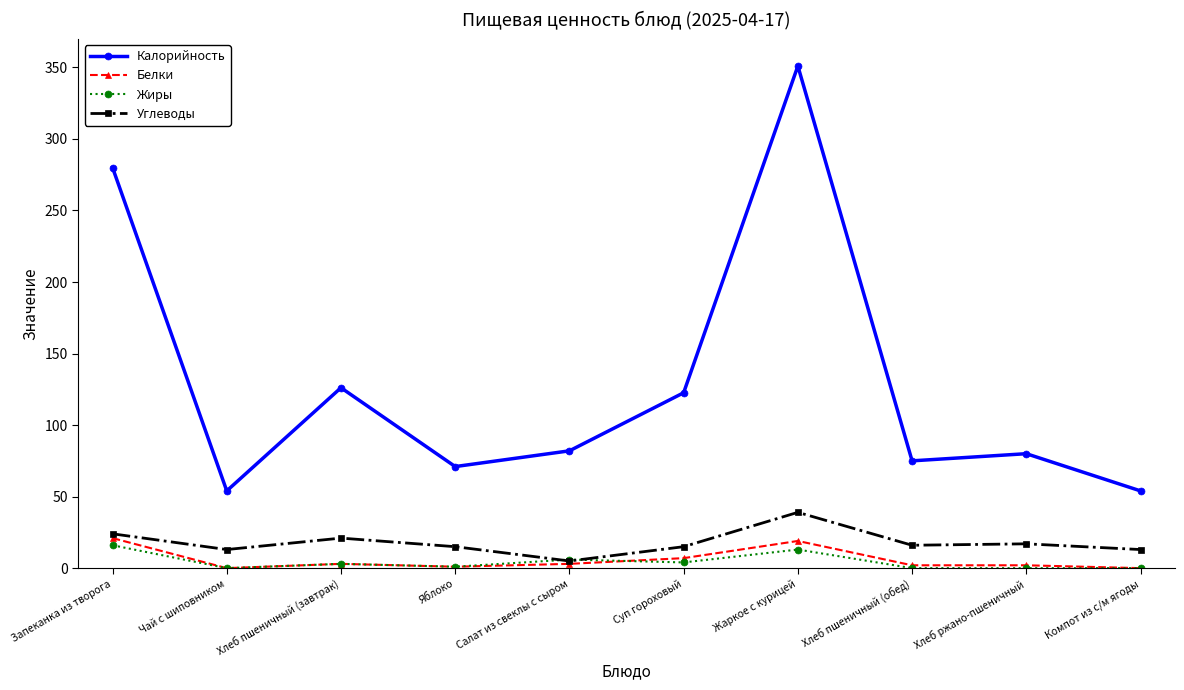

Which series has the largest total across all categories?

Калорийность